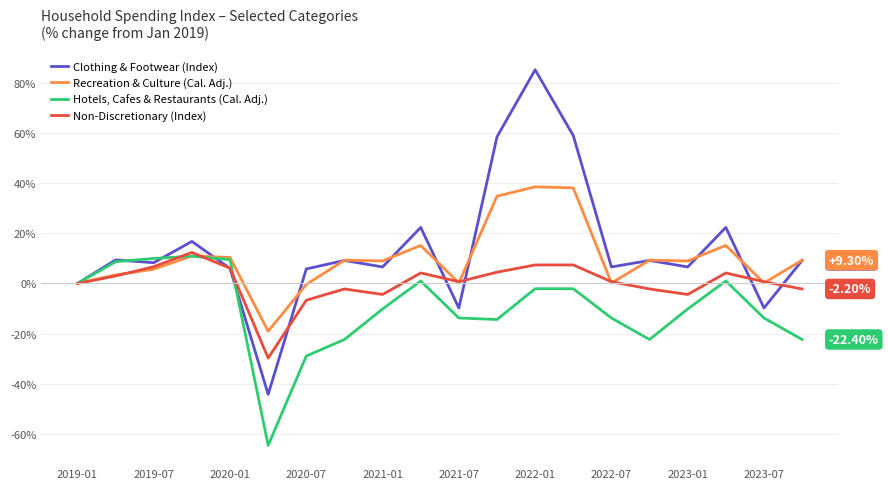

Which series has the widest spread of values?

Clothing & Footwear (Index)